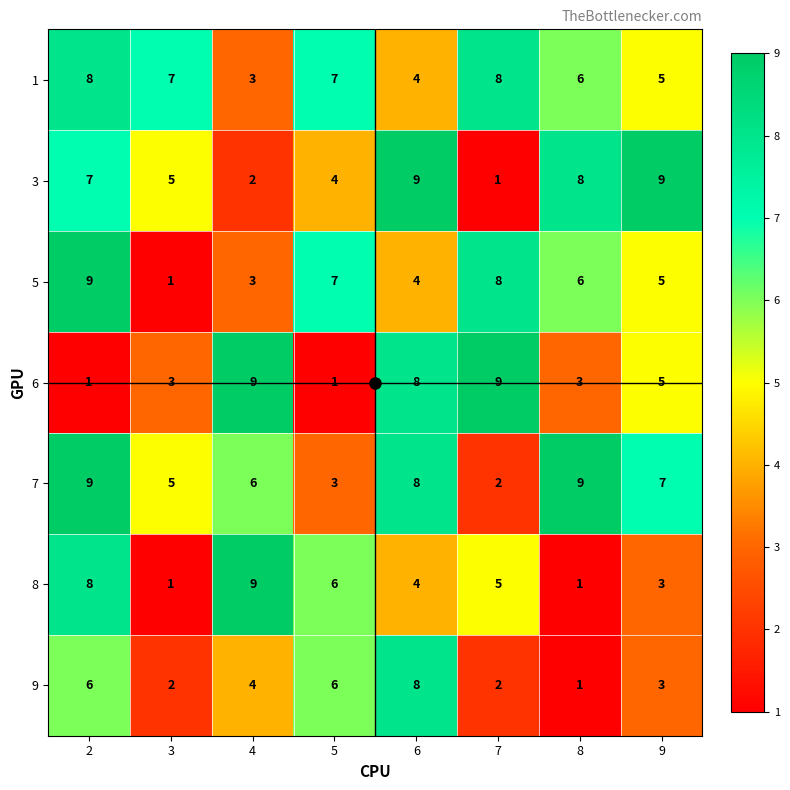

What is the difference between the 7 values at 2 and 7?

7